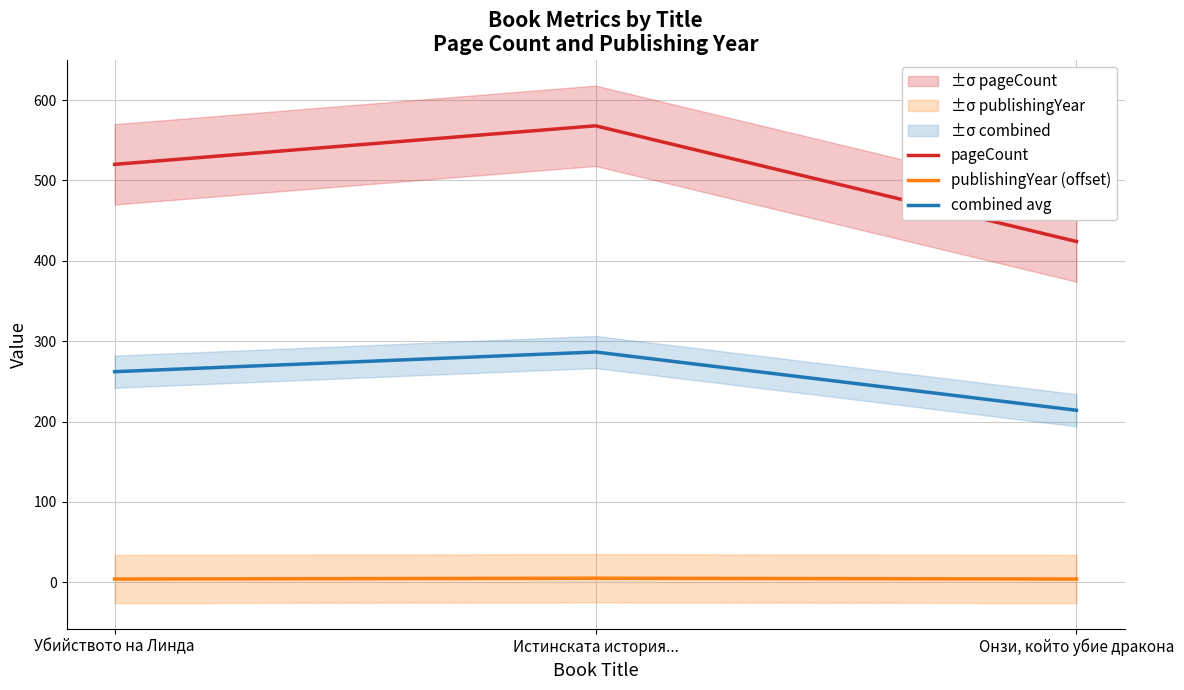

Reading right to left, list all the values displayed in this chart.

pageCount: Онзи, който убие дракона=424.0	Истинската история...=568.0	Убийството на Линда=520.0
publishingYear (offset): Онзи, който убие дракона=4.0	Истинската история...=5.0	Убийството на Линда=4.0
combined avg: Онзи, който убие дракона=214.0	Истинската история...=286.5	Убийството на Линда=262.0